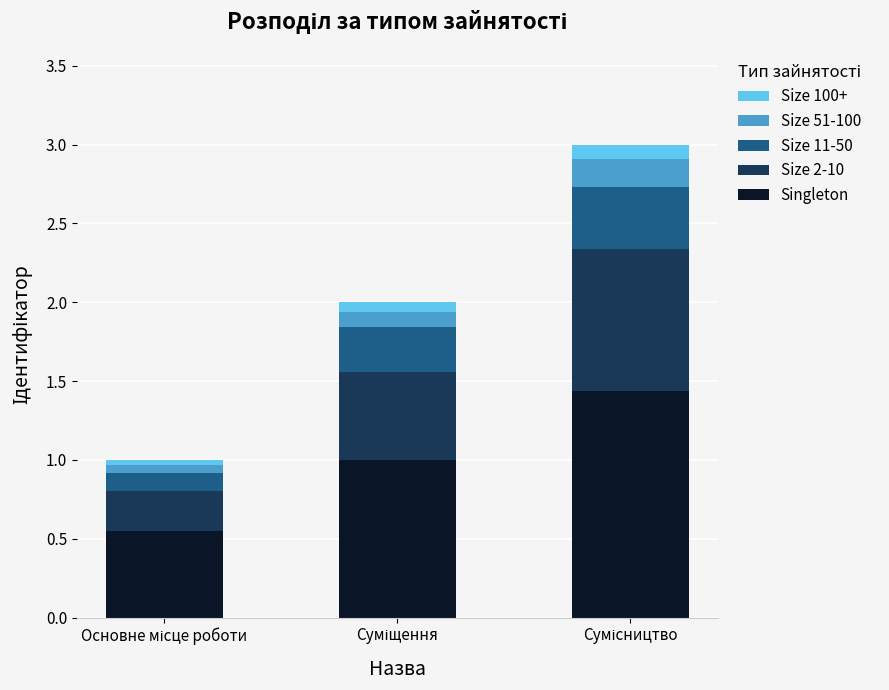

Does the chart contain any negative values?

No